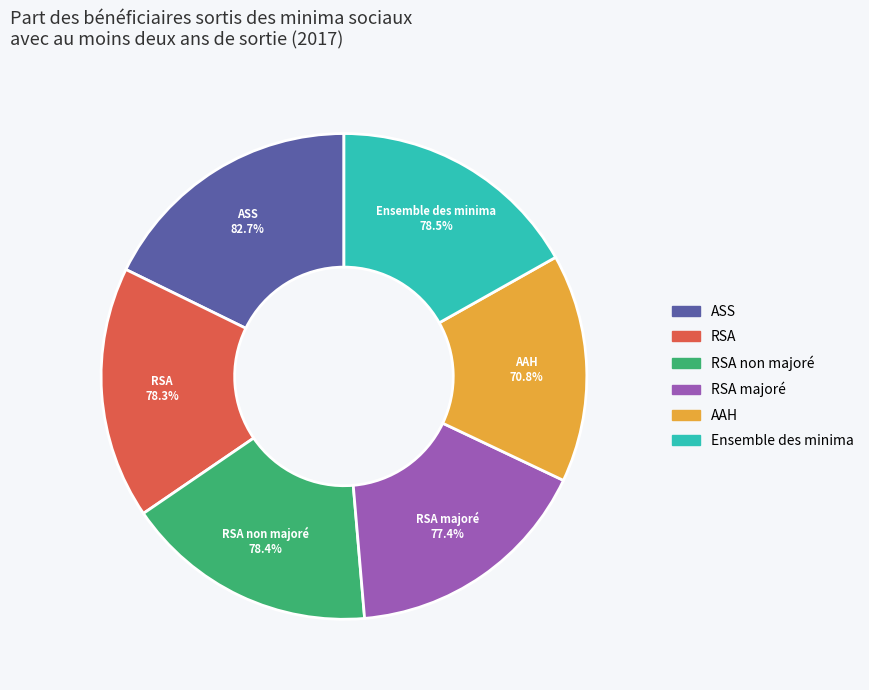

Rank the categories by value from highest to lowest.

ASS, Ensemble des minima, RSA non majoré, RSA, RSA majoré, AAH